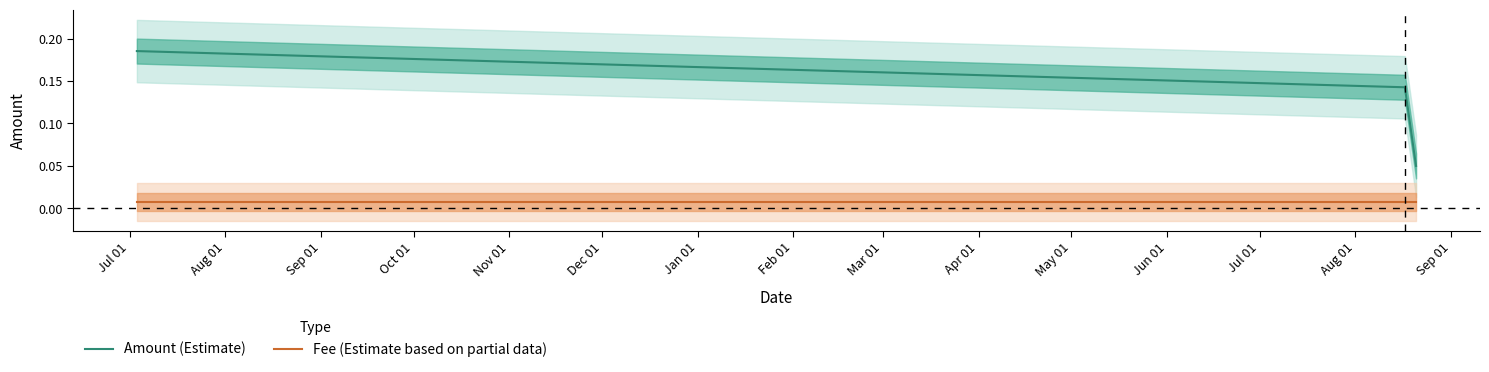

What is the sum of all Amount (Estimate) values?

0.4